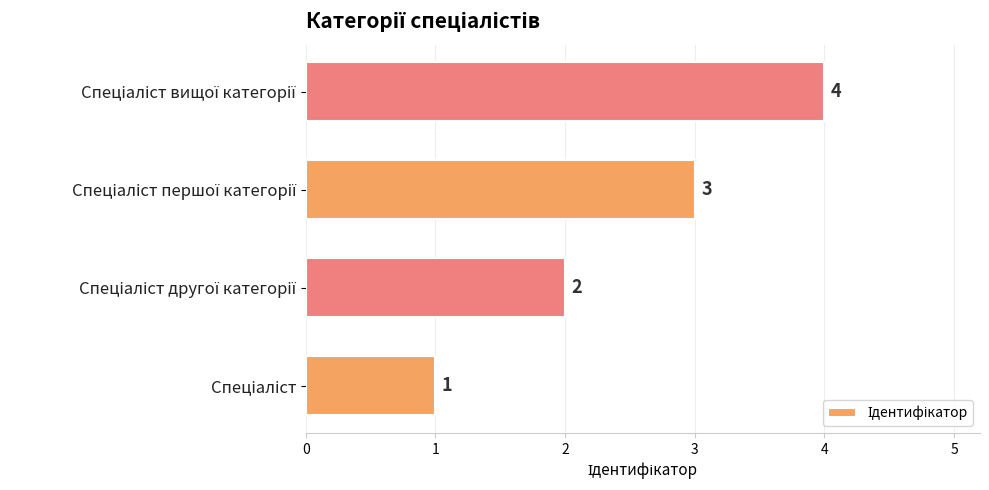

Count the number of data series in this chart.

1